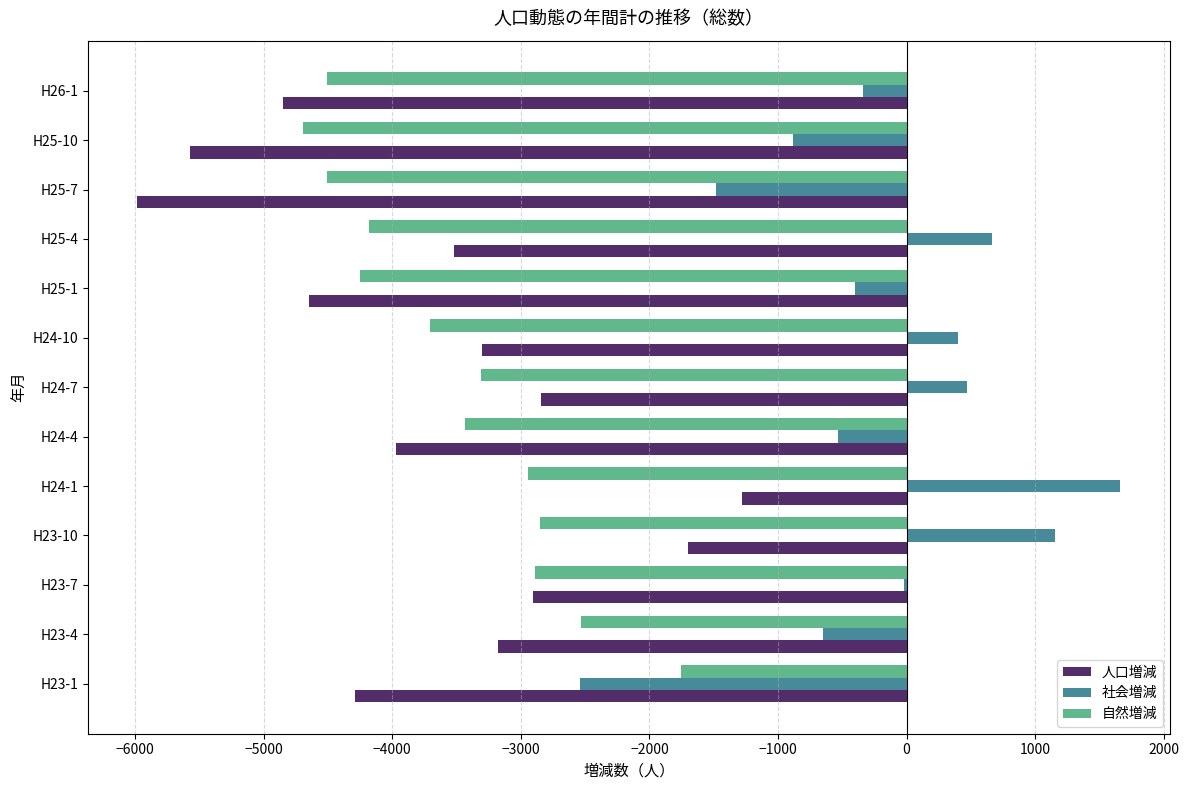

Which series has the largest total across all categories?

社会増減